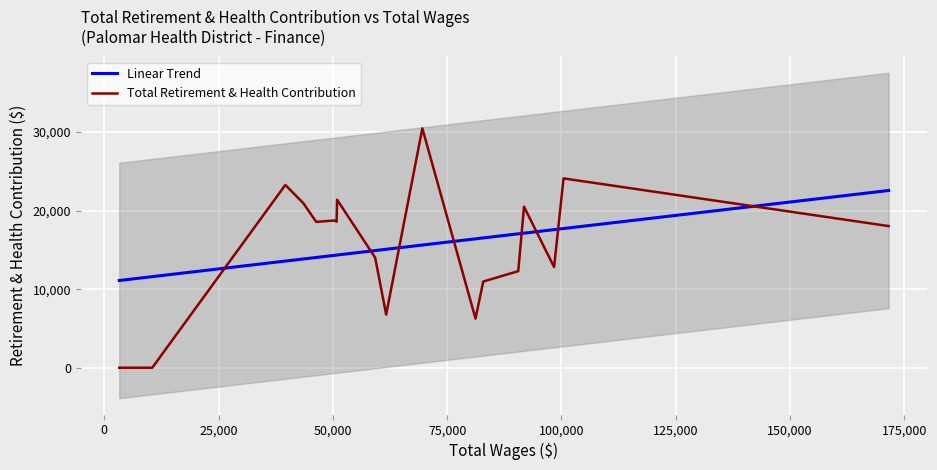

Which series ends up on top after the final intersection of Total Retirement & Health Contribution and Linear Trend?

Linear Trend